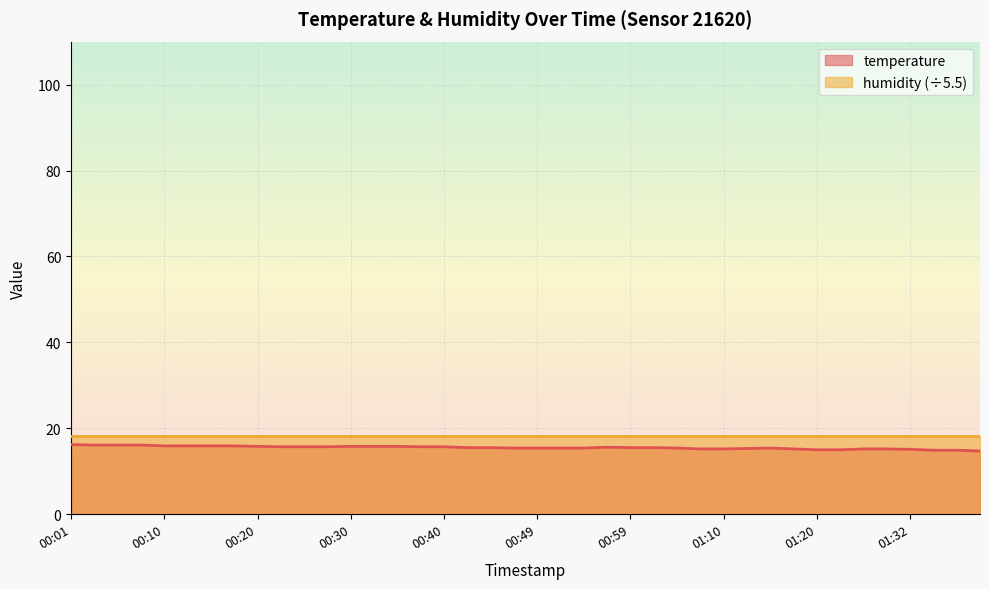

Is it true that the value at 00:13 is 15.9?

True